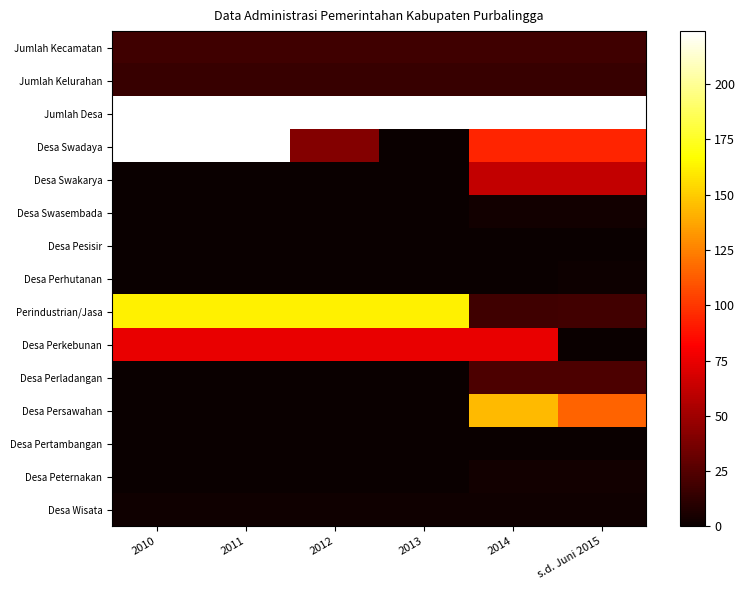

Reading right to left, list all the values displayed in this chart.

Jumlah Kecamatan: s.d. Juni 2015=18	2014=18	2013=18	2012=18	2011=18	2010=18
Jumlah Kelurahan: s.d. Juni 2015=15	2014=15	2013=15	2012=15	2011=15	2010=15
Jumlah Desa: s.d. Juni 2015=224	2014=224	2013=224	2012=224	2011=224	2010=224
Desa Swadaya: s.d. Juni 2015=94	2014=94	2013=0	2012=41	2011=224	2010=224
Desa Swakarya: s.d. Juni 2015=62	2014=62	2013=0	2012=0	2011=0	2010=0
Desa Swasembada: s.d. Juni 2015=3	2014=3	2013=0	2012=0	2011=0	2010=0
Desa Pesisir: s.d. Juni 2015=0	2014=0	2013=0	2012=0	2011=0	2010=0
Desa Perhutanan: s.d. Juni 2015=1	2014=0	2013=0	2012=0	2011=0	2010=0
Perindustrian/Jasa: s.d. Juni 2015=19	2014=18	2013=162	2012=162	2011=162	2010=162
Desa Perkebunan: s.d. Juni 2015=0	2014=75	2013=75	2012=75	2011=75	2010=75
Desa Perladangan: s.d. Juni 2015=22	2014=22	2013=0	2012=0	2011=0	2010=0
Desa Persawahan: s.d. Juni 2015=115	2014=144	2013=0	2012=0	2011=0	2010=0
Desa Pertambangan: s.d. Juni 2015=0	2014=0	2013=0	2012=0	2011=0	2010=0
Desa Peternakan: s.d. Juni 2015=3	2014=3	2013=0	2012=0	2011=0	2010=0
Desa Wisata: s.d. Juni 2015=2	2014=2	2013=2	2012=2	2011=2	2010=2